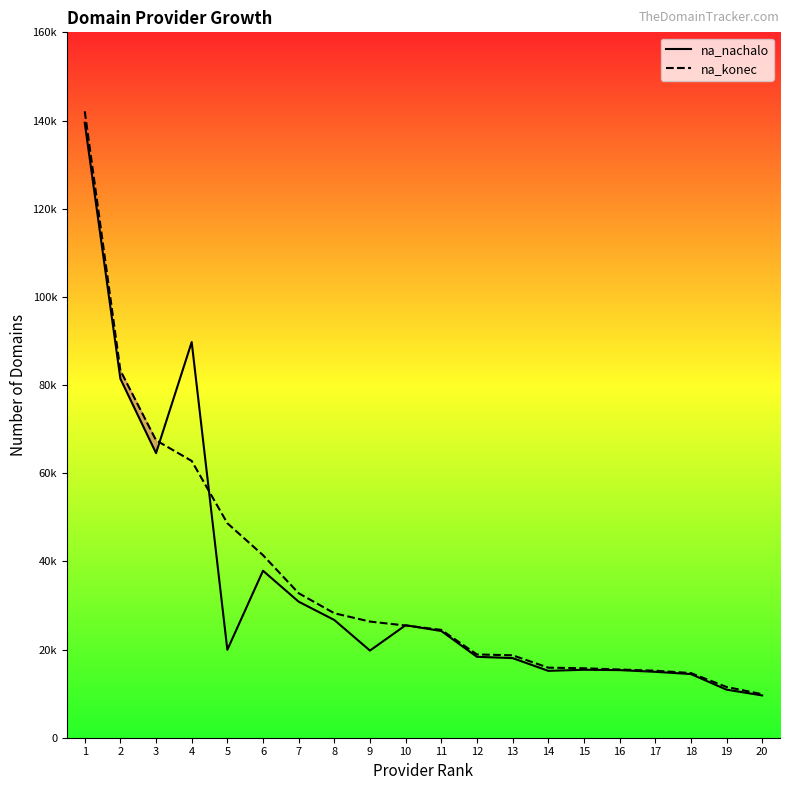

How many times do na_konec and na_nachalo cross each other?

4